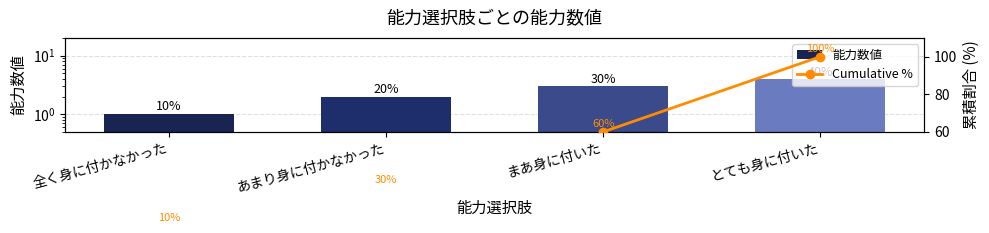

What is the label of the 3rd bar from the right?

あまり身に付かなかった